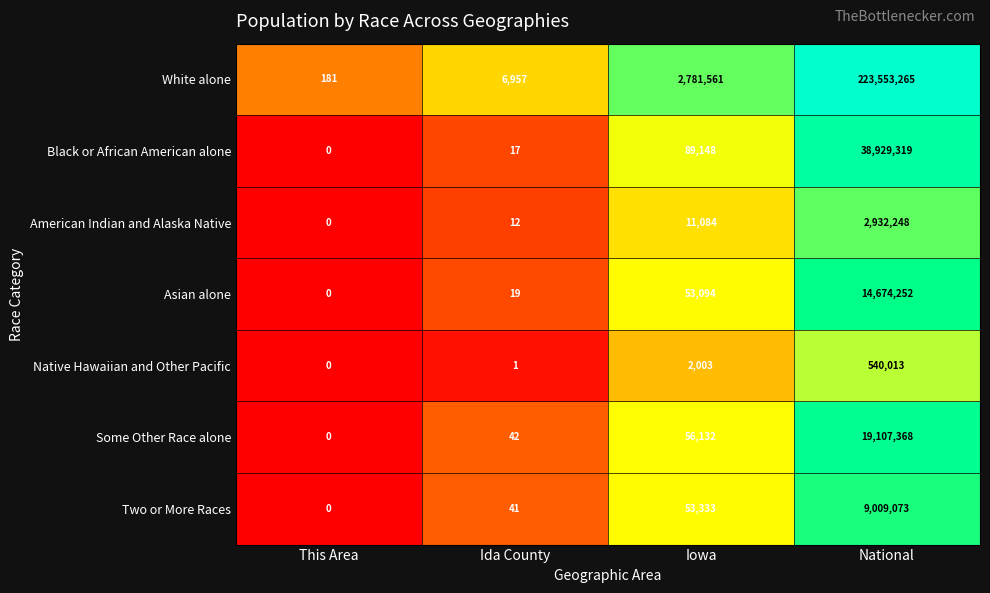

How many series are shown in this chart?

7